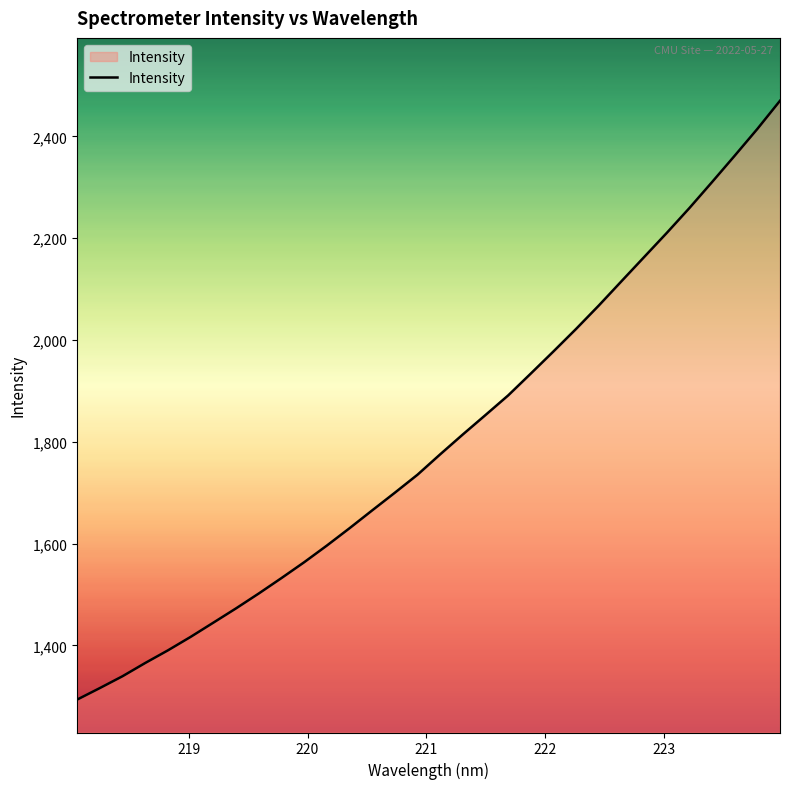

What is the difference between the maximum and minimum values?

1176.8